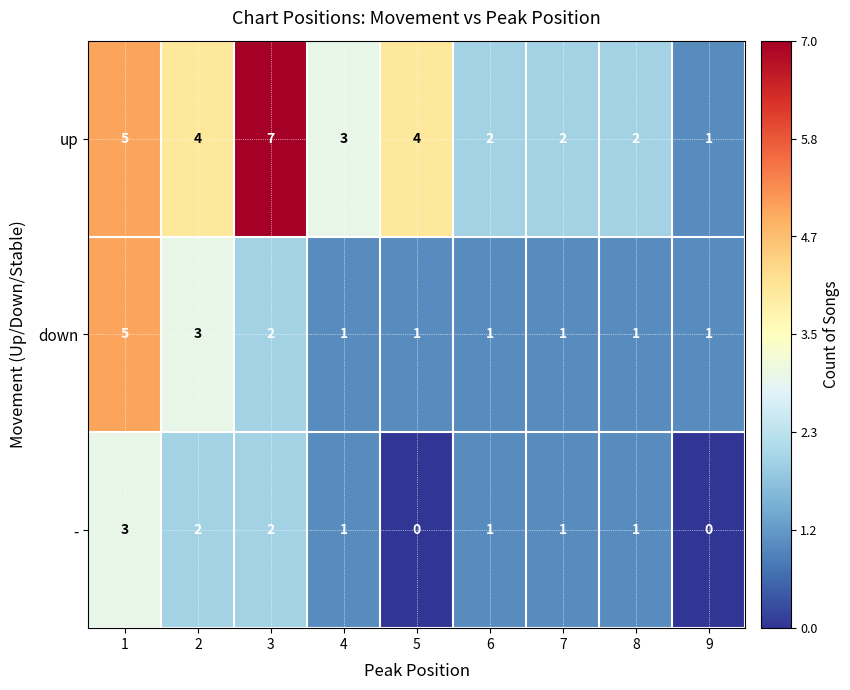

Count the number of data series in this chart.

3